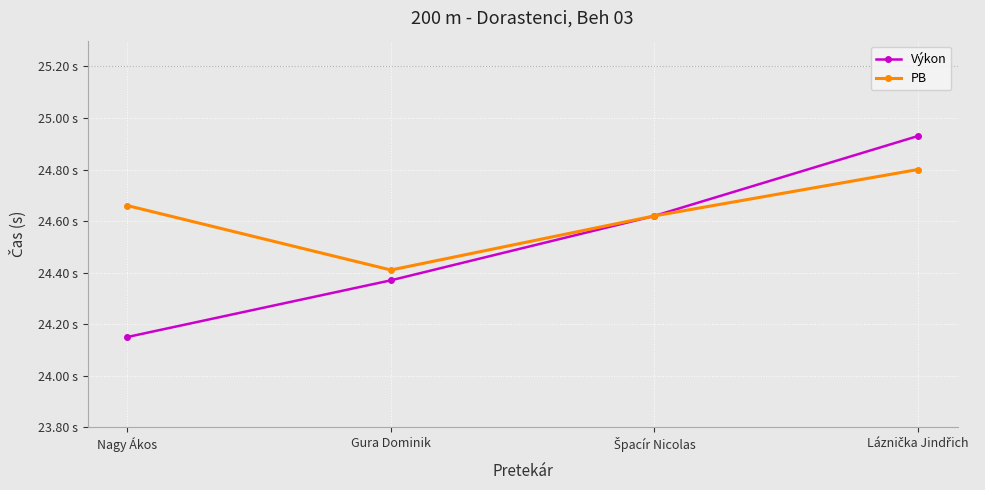

What are all the series names shown in the legend?

Výkon, PB